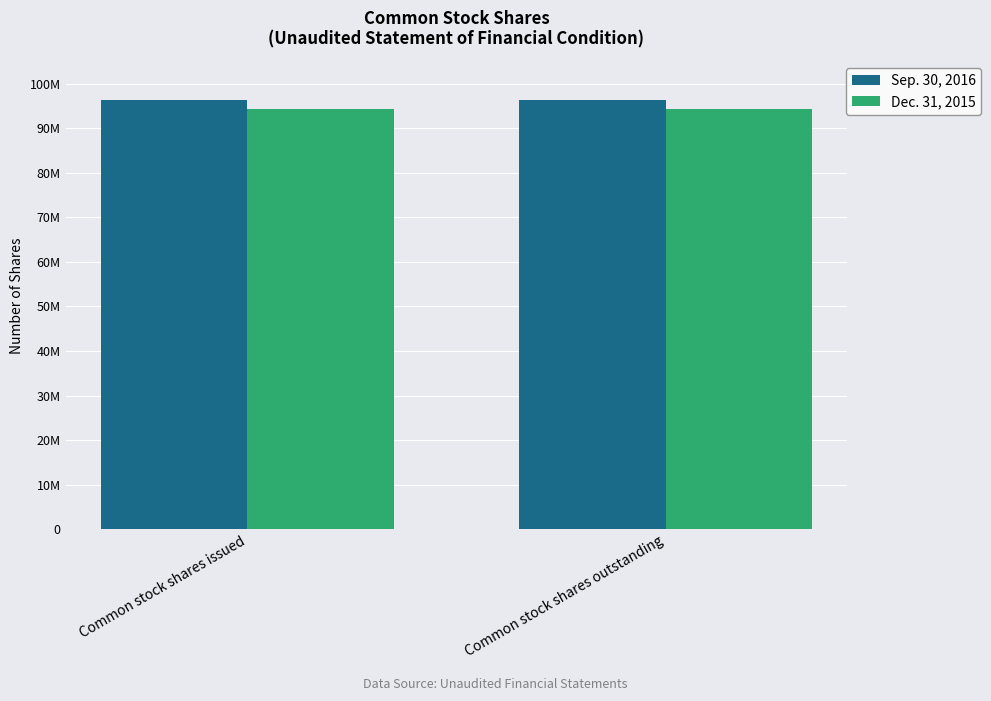

Are the bars horizontal?

No